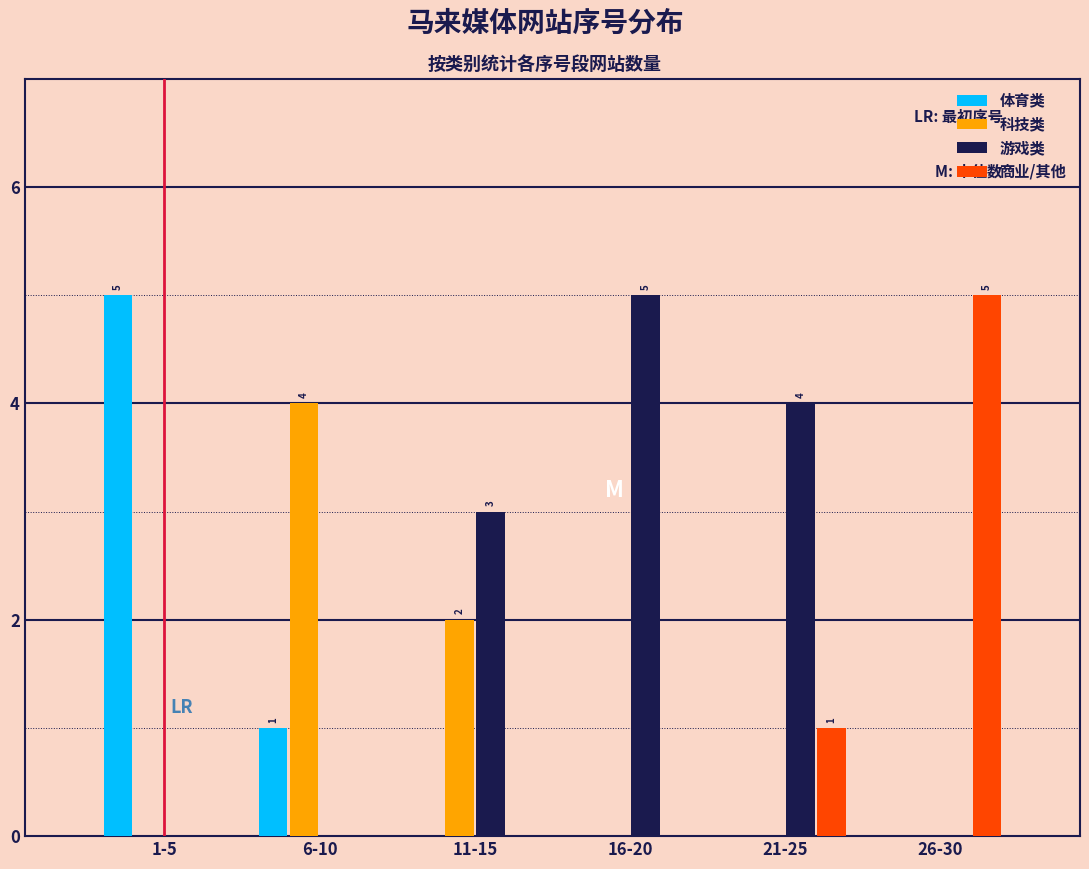

Reading right to left, what are all the values shown in this chart?

体育类: 26-30=0	21-25=0	16-20=0	11-15=0	6-10=1	1-5=5
科技类: 26-30=0	21-25=0	16-20=0	11-15=2	6-10=4	1-5=0
游戏类: 26-30=0	21-25=4	16-20=5	11-15=3	6-10=0	1-5=0
商业/其他: 26-30=5	21-25=1	16-20=0	11-15=0	6-10=0	1-5=0